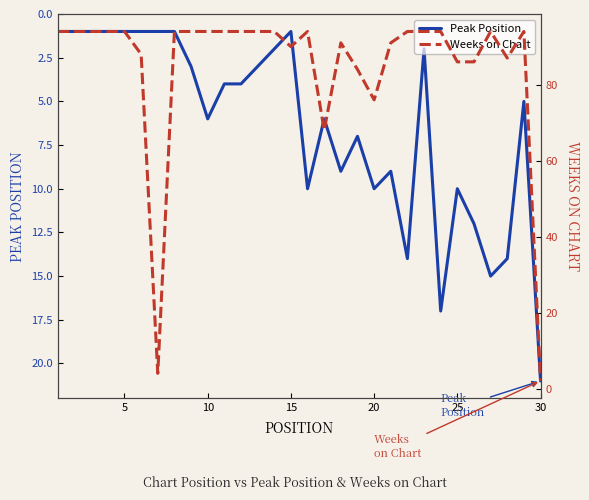

What is the difference between the maximum and minimum values in the Weeks on Chart series?

92